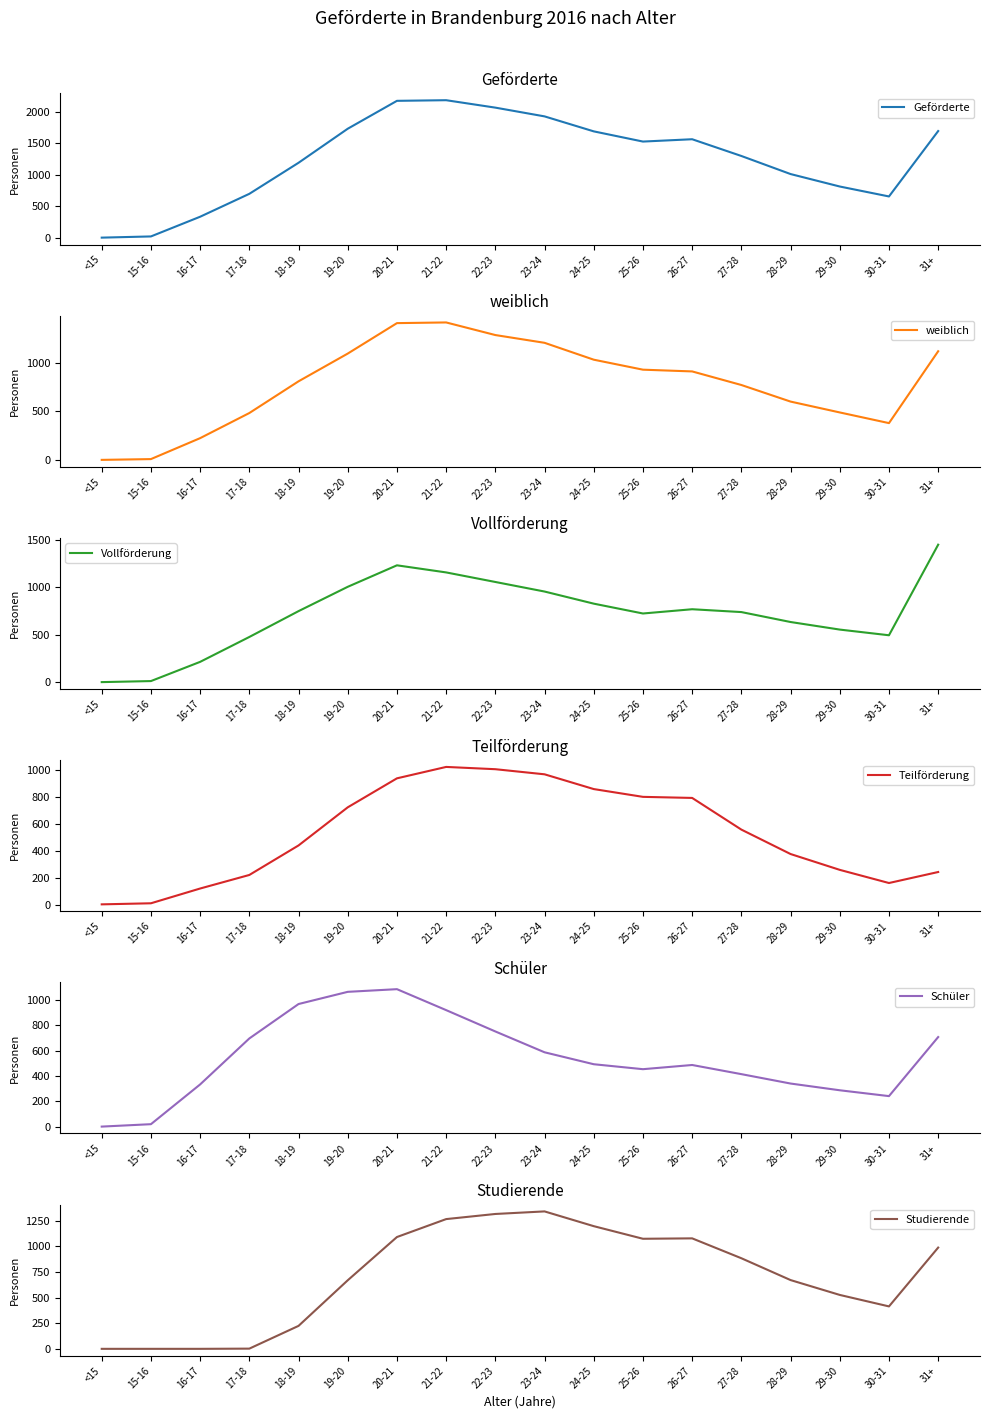

Between 18-19 and 22-23, which series saw the biggest shift?

Studierende